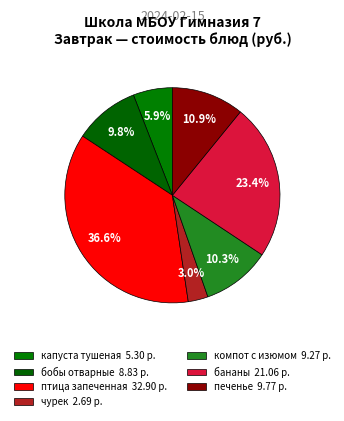

How many segments does this pie chart have?

7